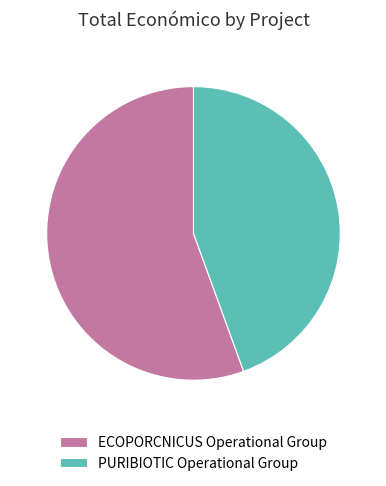

Does ECOPORCNICUS Operational Group account for over 50% of the chart?

Yes